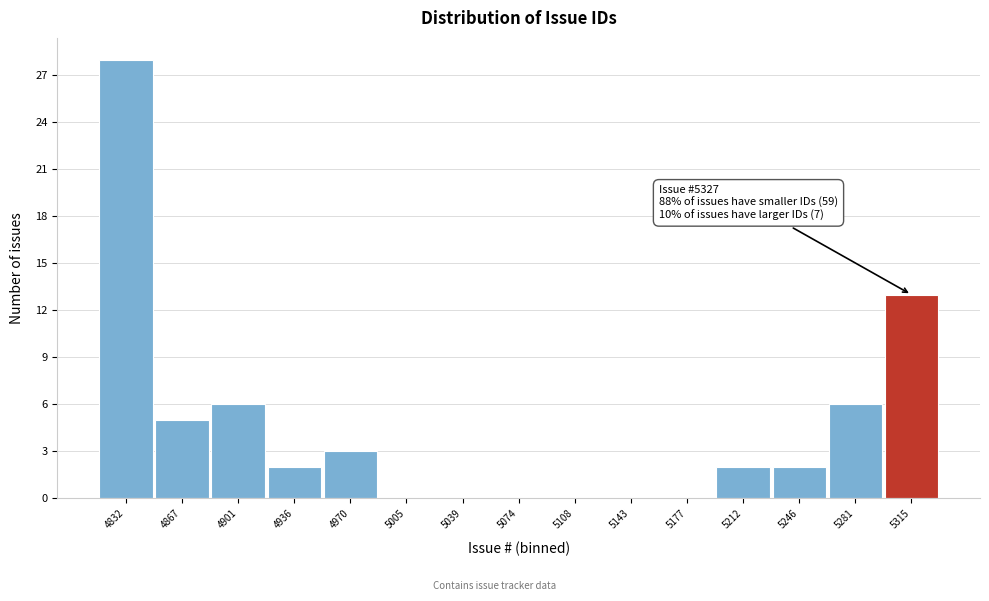

Reading left to right, extract all data points from this chart.

4832=28	4867=5	4901=6	4936=2	4970=3	5005=0	5039=0	5074=0	5108=0	5143=0	5177=0	5212=2	5246=2	5281=6	5315=13